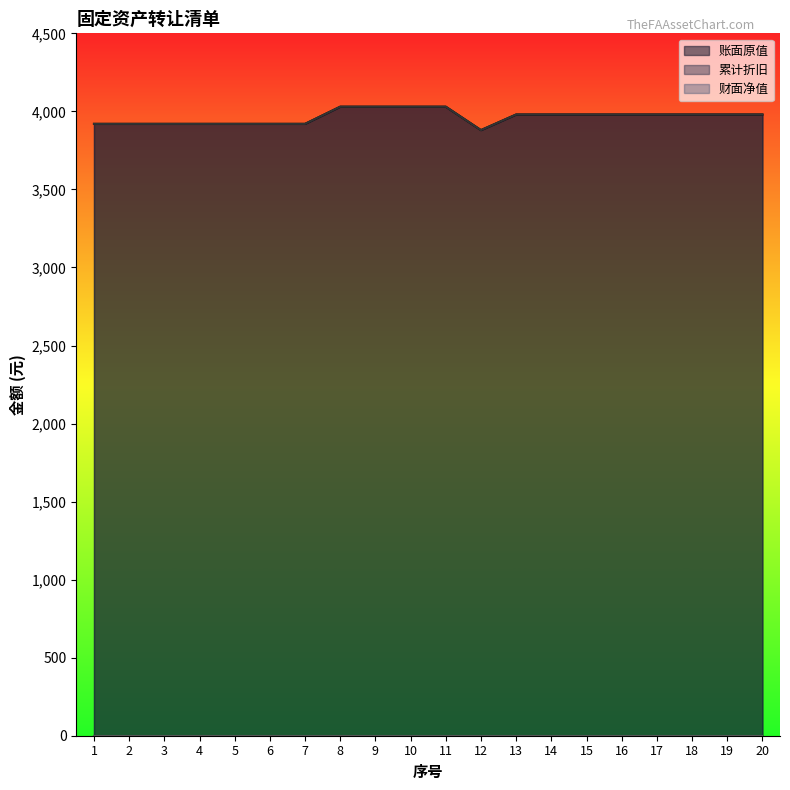

Which category has the lowest value in the 账面原值 series?

12